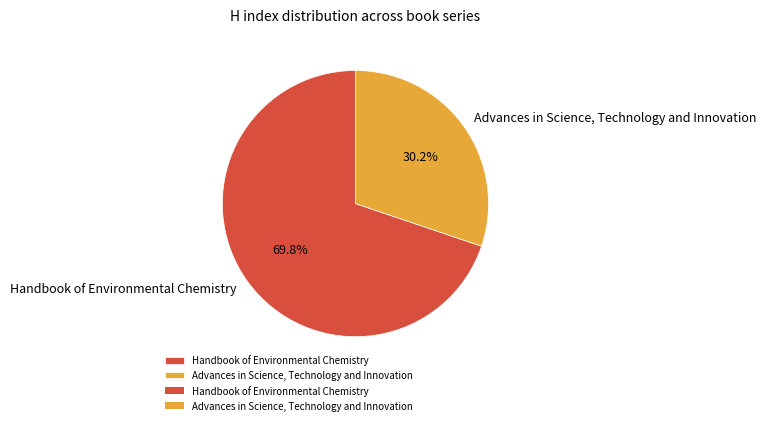

True or false: Advances in Science, Technology and Innovation accounts for 23% of the total.

False